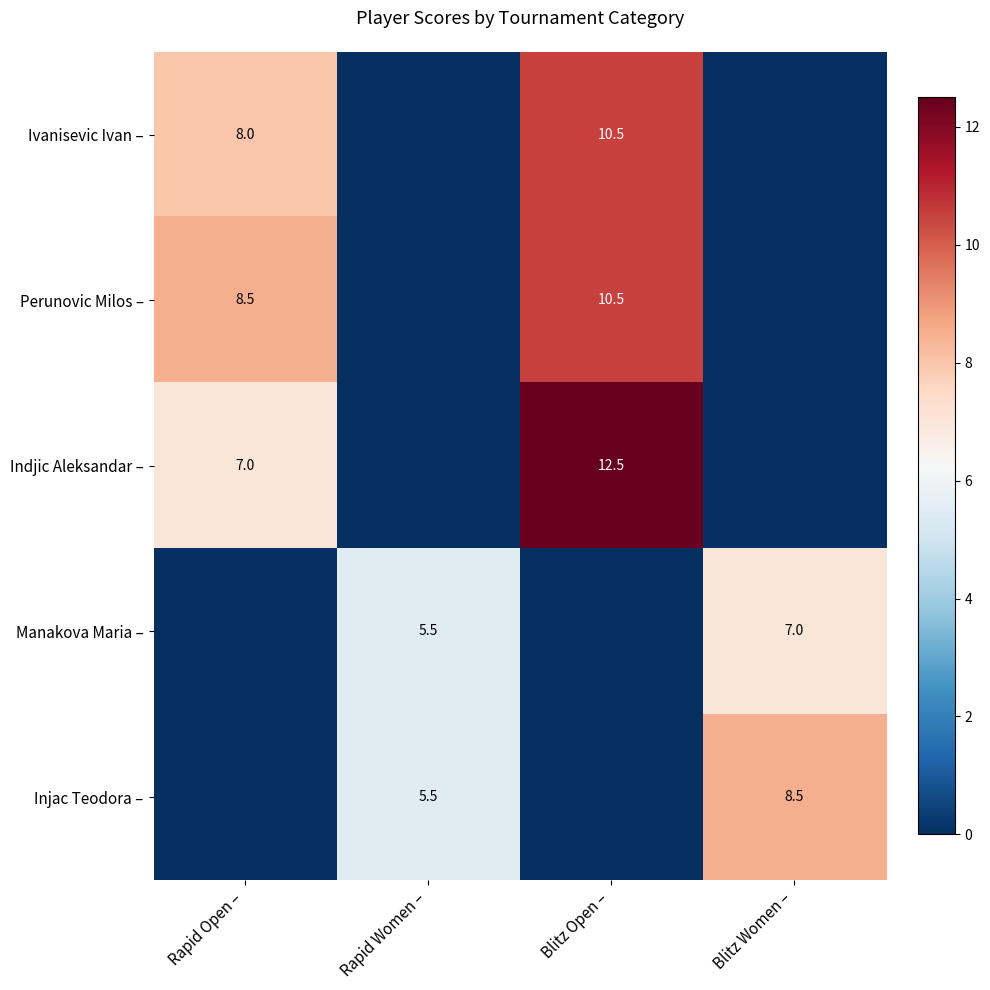

True or false: Manakova Maria – has a value of 7.0 at Blitz Women –.

True